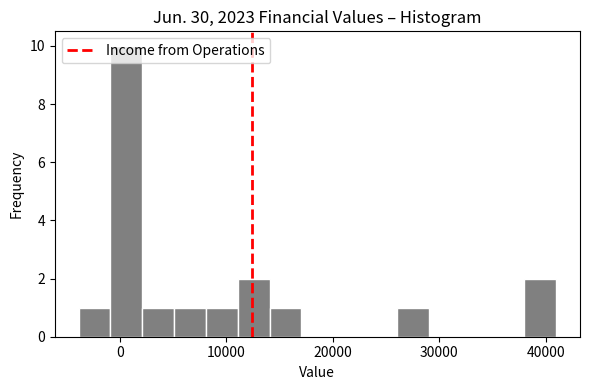

Read against the x-axis, roughly where is the centre of the tallest bar?

1000